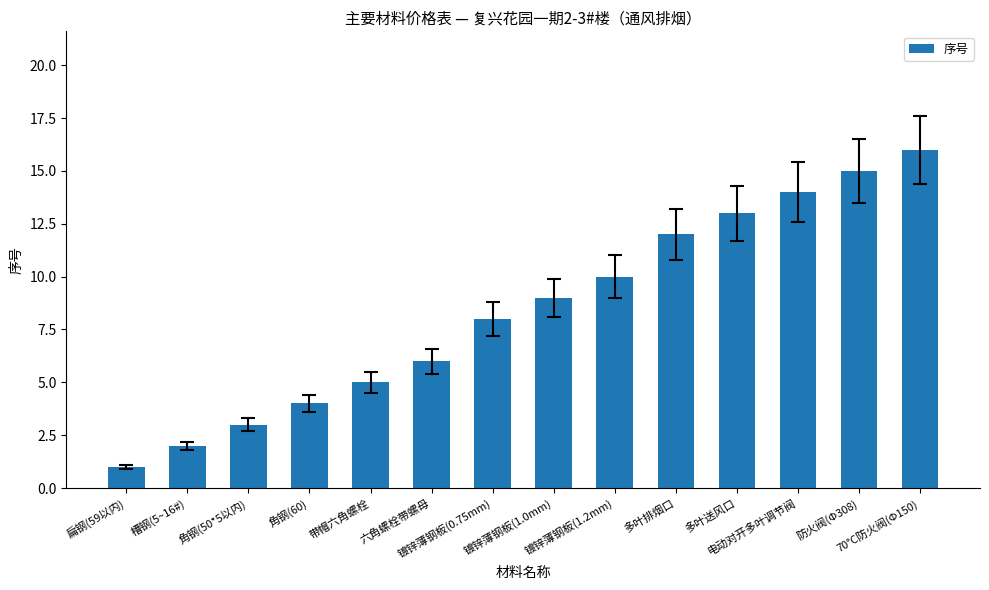

The chart shows a value of 4 at 角钢(60). True or false?

True